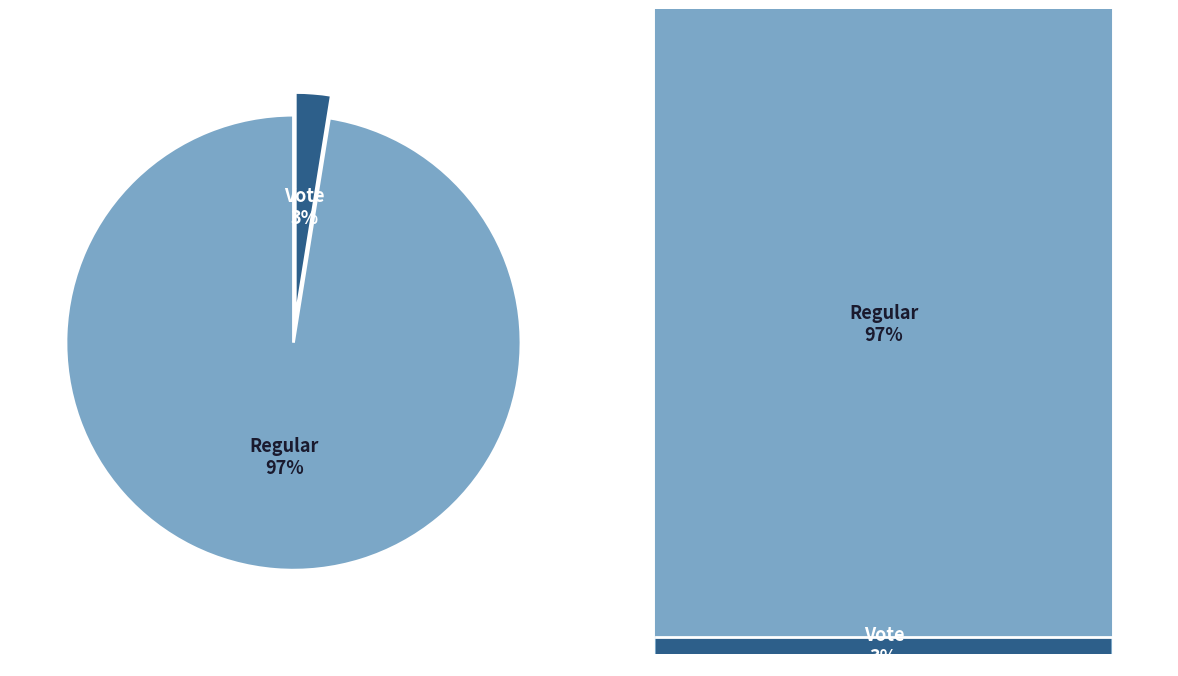

True or false: Vote accounts for 3% of the total.

True